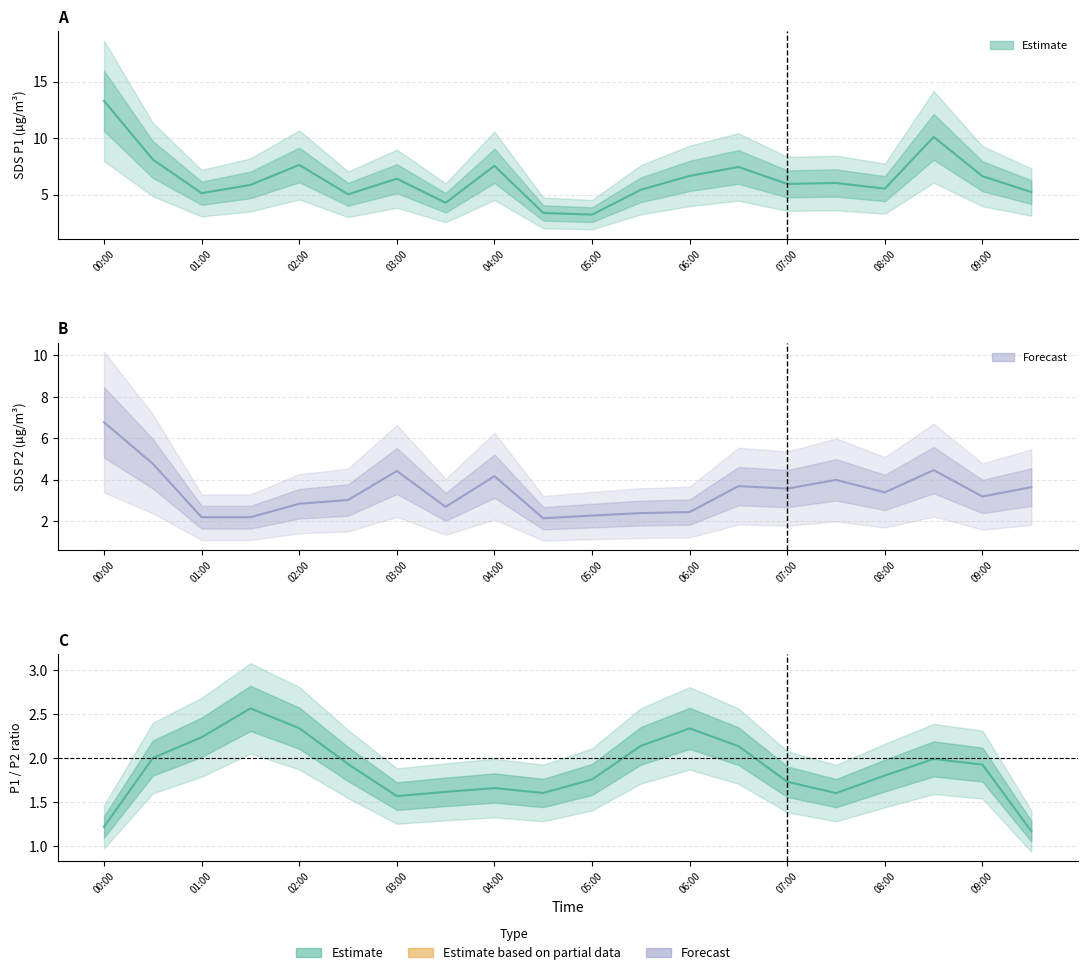

What is the maximum value shown in the chart?

13.3